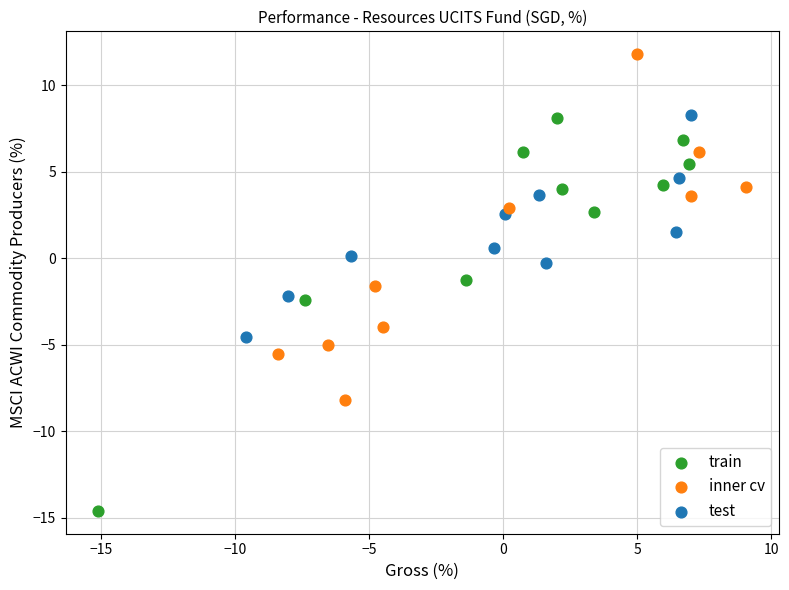

Which series has the widest spread of Y values?

train